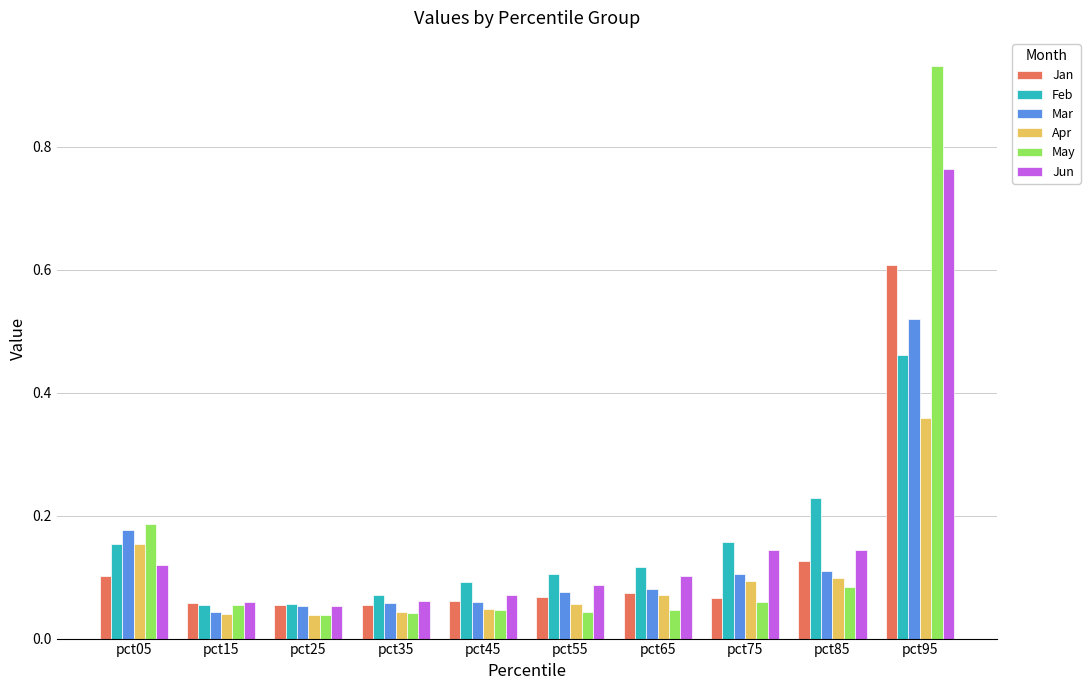

Is it true that Apr equals 0.1 at pct85?

True